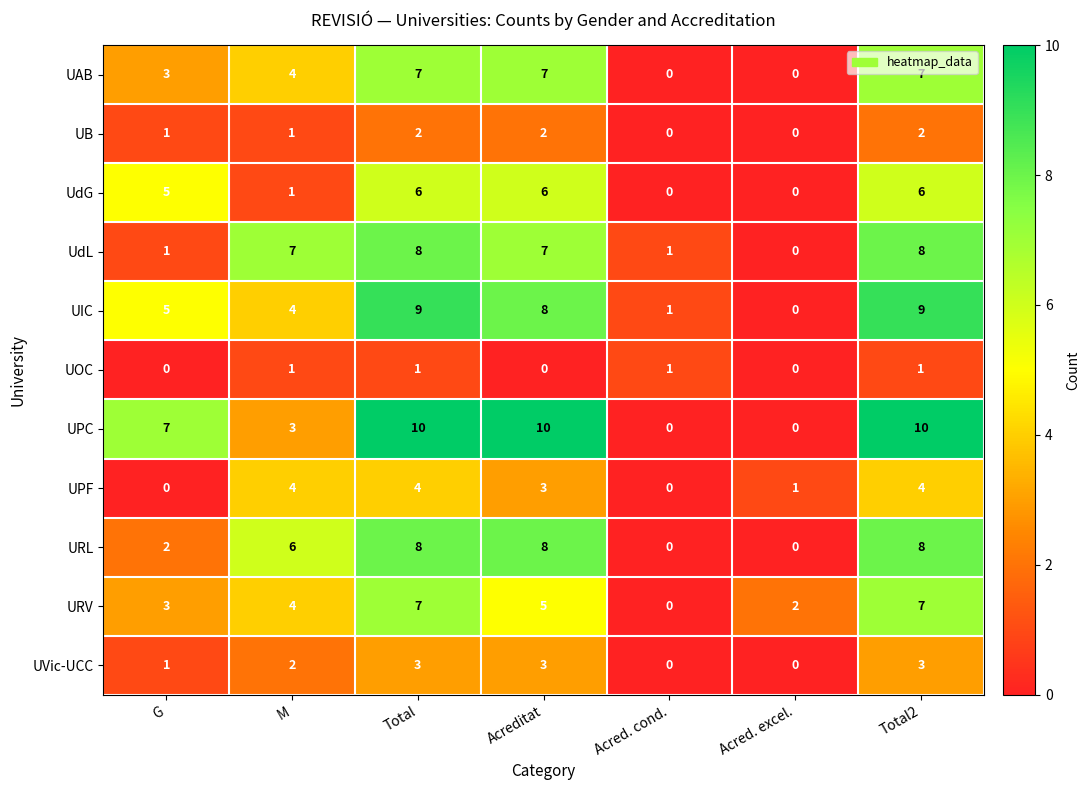

At which label is UVic-UCC closest to 1?

G